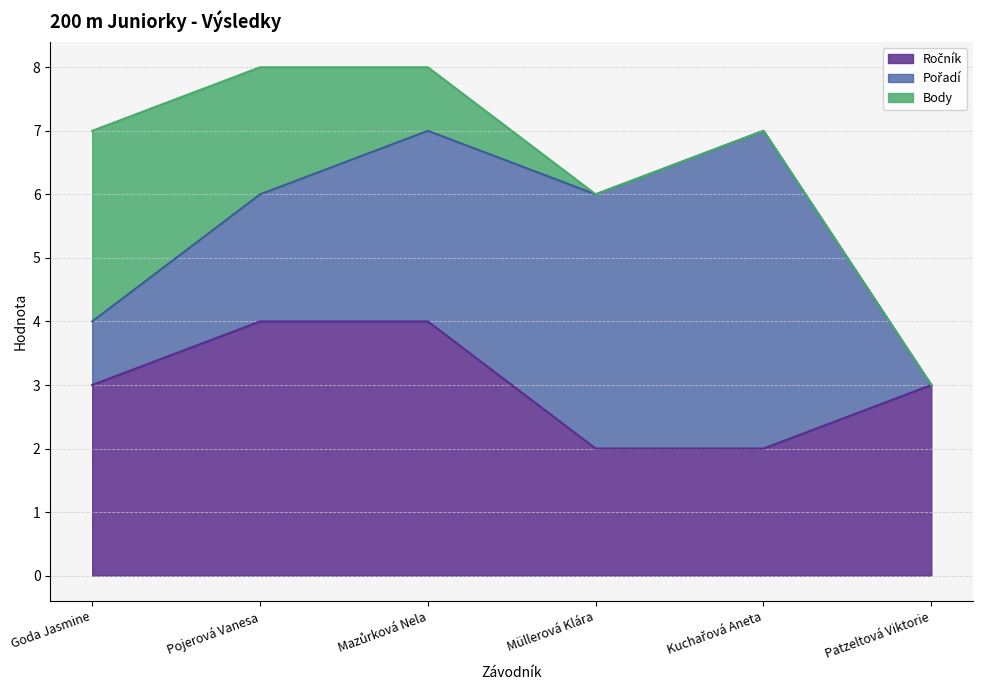

Reading left to right, transcribe all the data shown in this chart.

Ročník: 3	4	4	2	2	3
Pořadí: 1	2	3	4	5	0
Body: 3	2	1	0	0	0